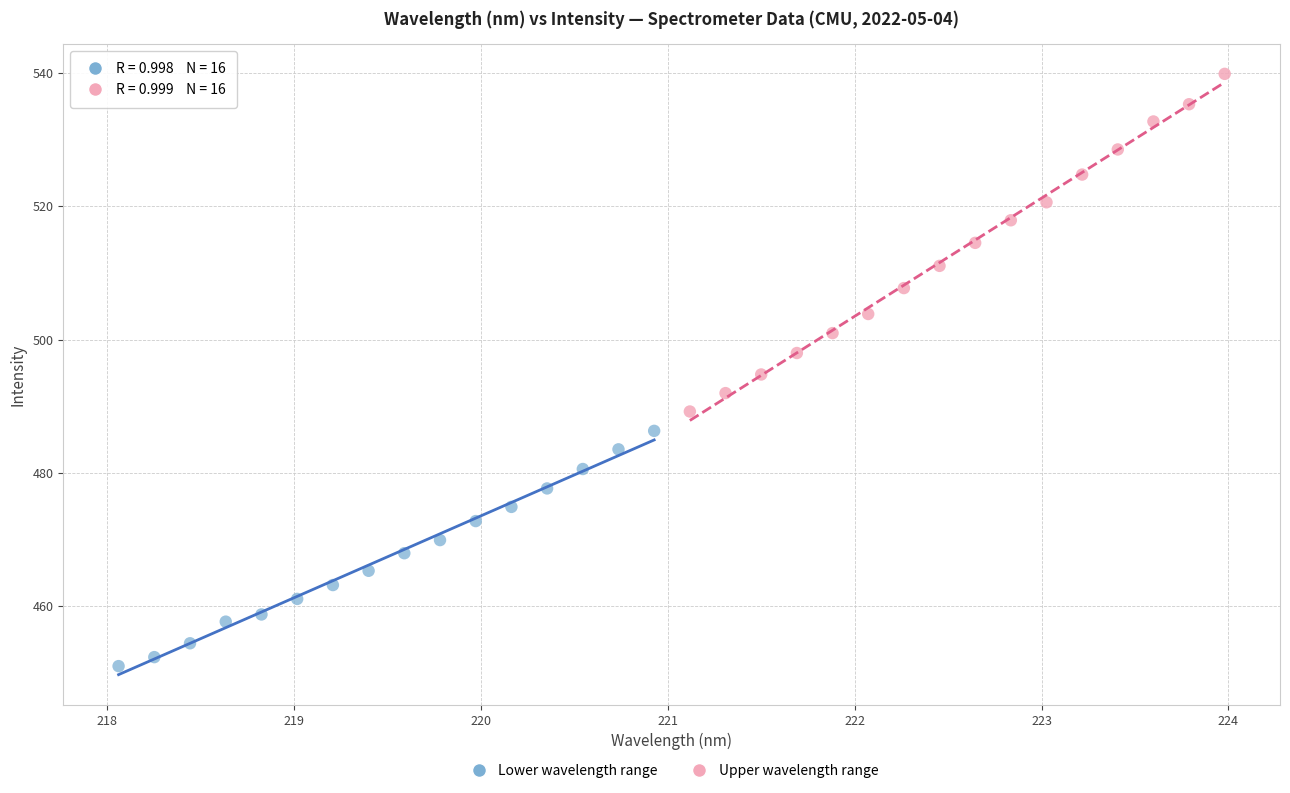

Which series contains the highest Y value?

Upper wavelength range